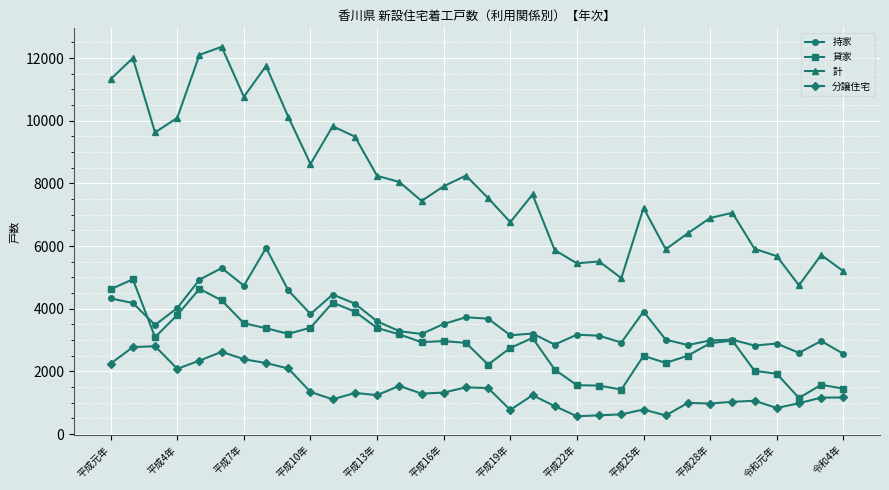

What is the value of the 分譲住宅 point at the 24th from the left?

628